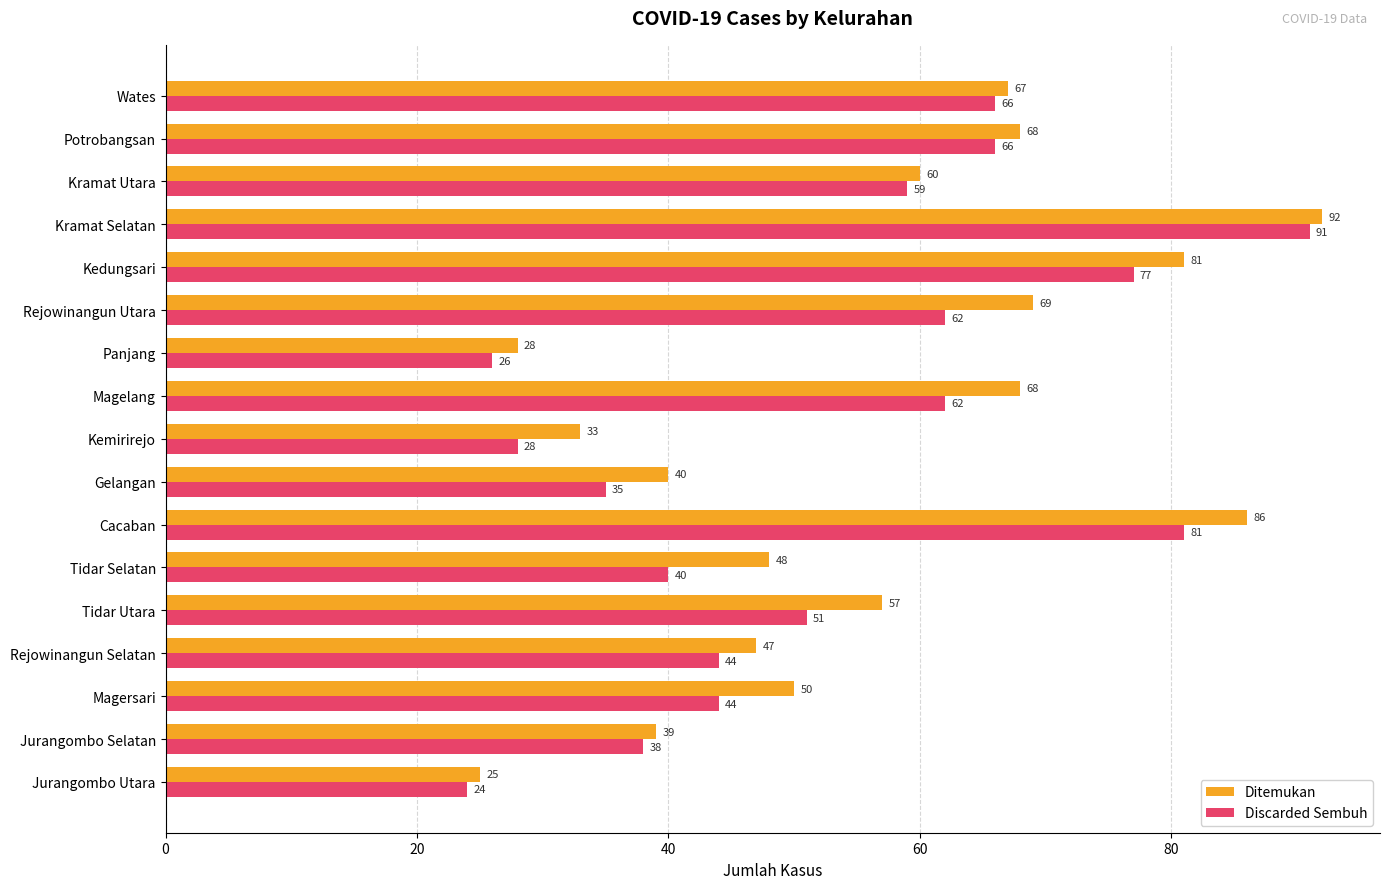

At how many categories does at least one series exceed 78?

3